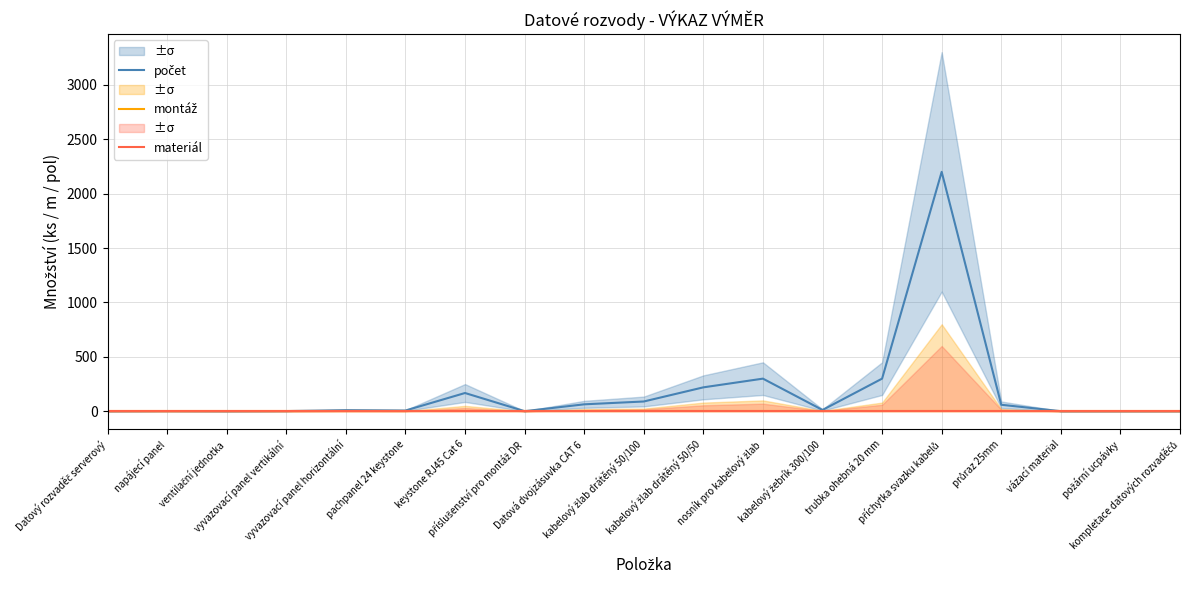

What is the spread (max minus min) of values at pachpanel 24 keystone?

7